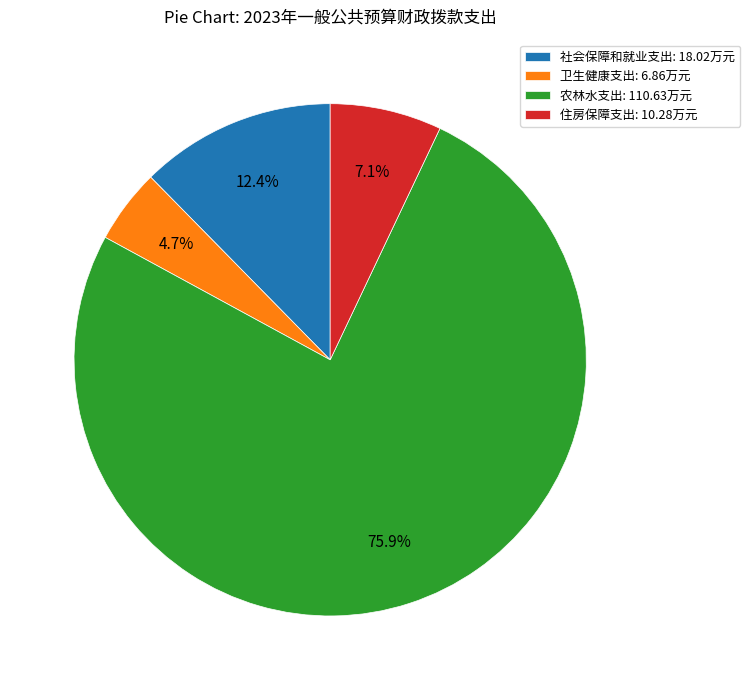

What portion of the pie excludes 卫生健康支出?

95.3%